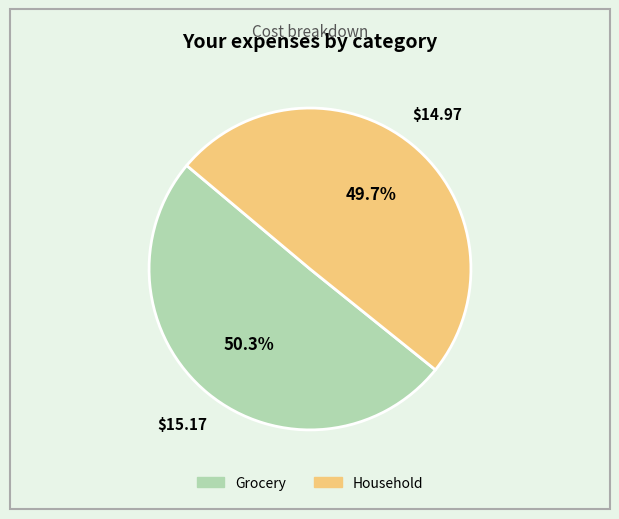

What is the largest slice in the pie chart?

Grocery